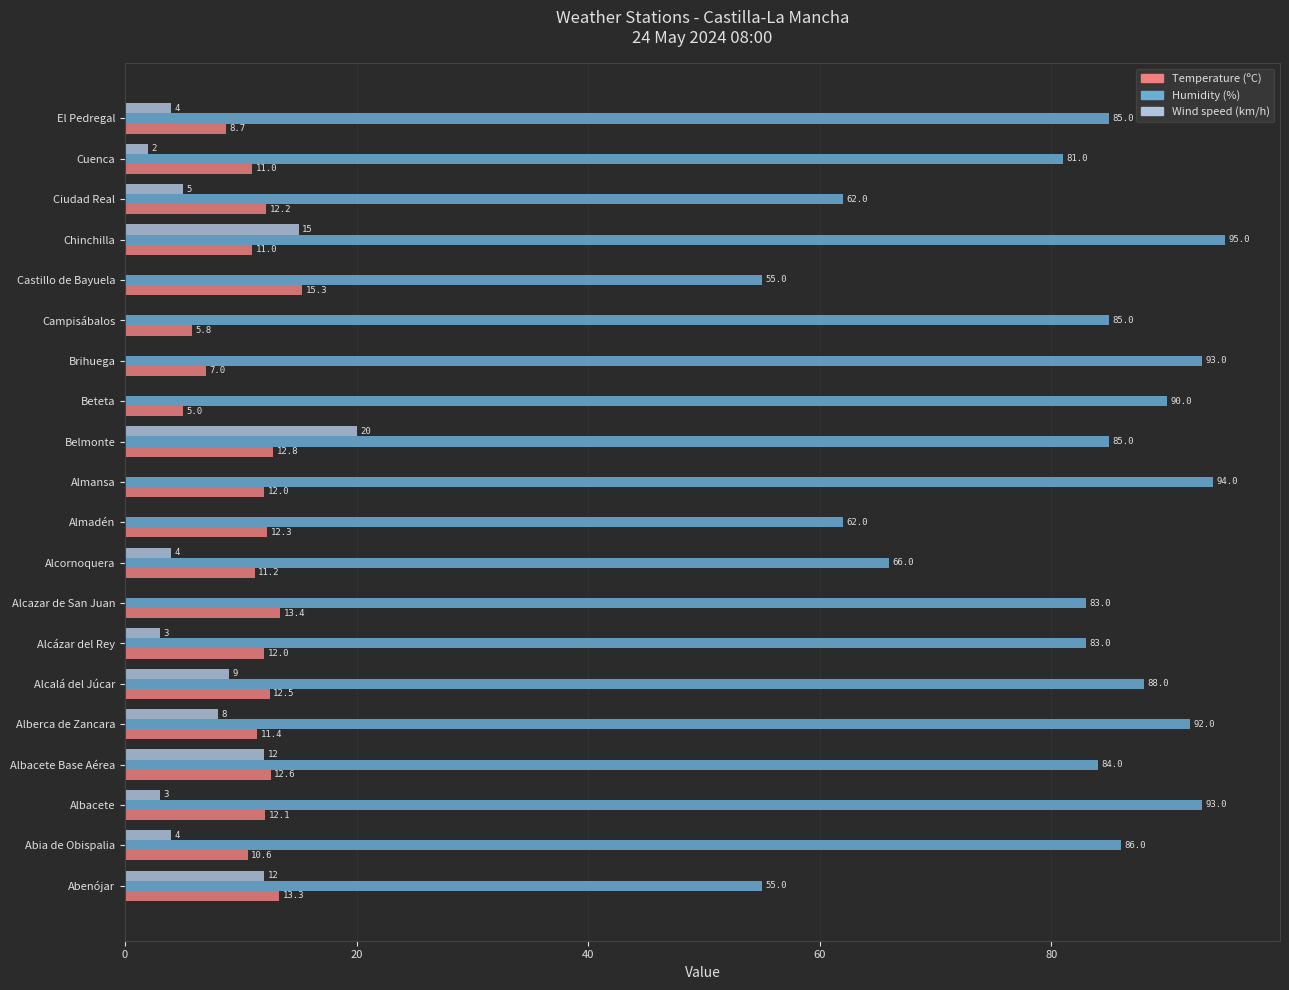

What is the maximum value for Wind speed (km/h)?

20.0